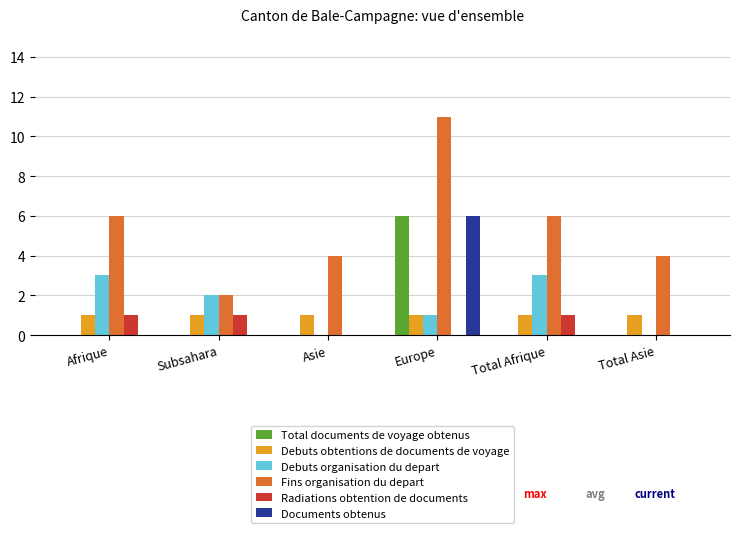

What is the sum of the Debuts organisation du depart values at Total Asie and Subsahara?

2